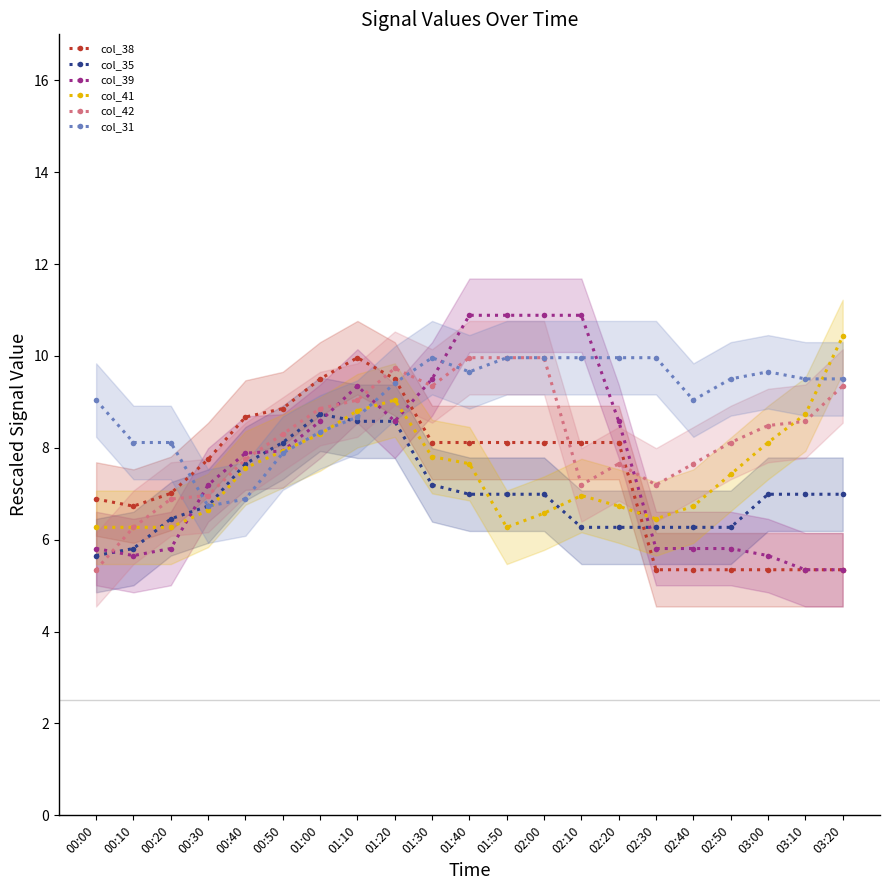

What is the difference between the col_42 values at 03:00 and 02:50?

0.4